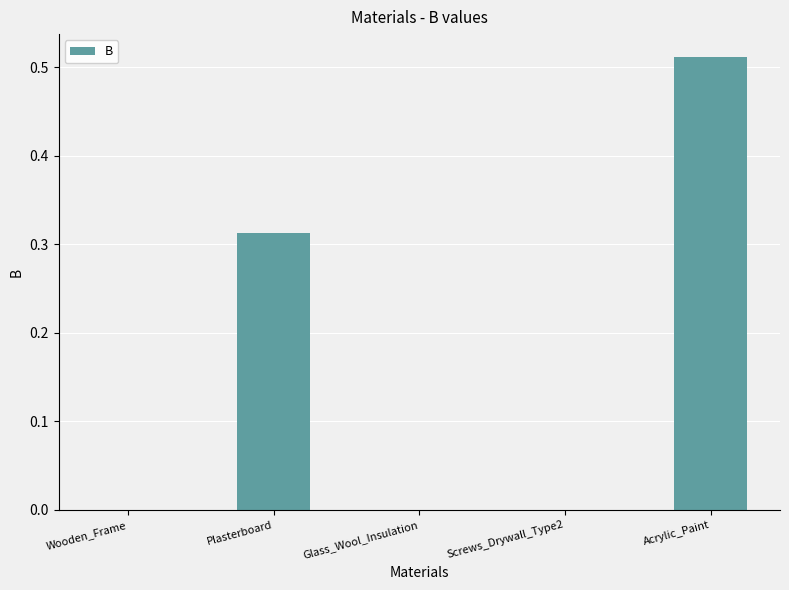

How many series are shown in this chart?

1